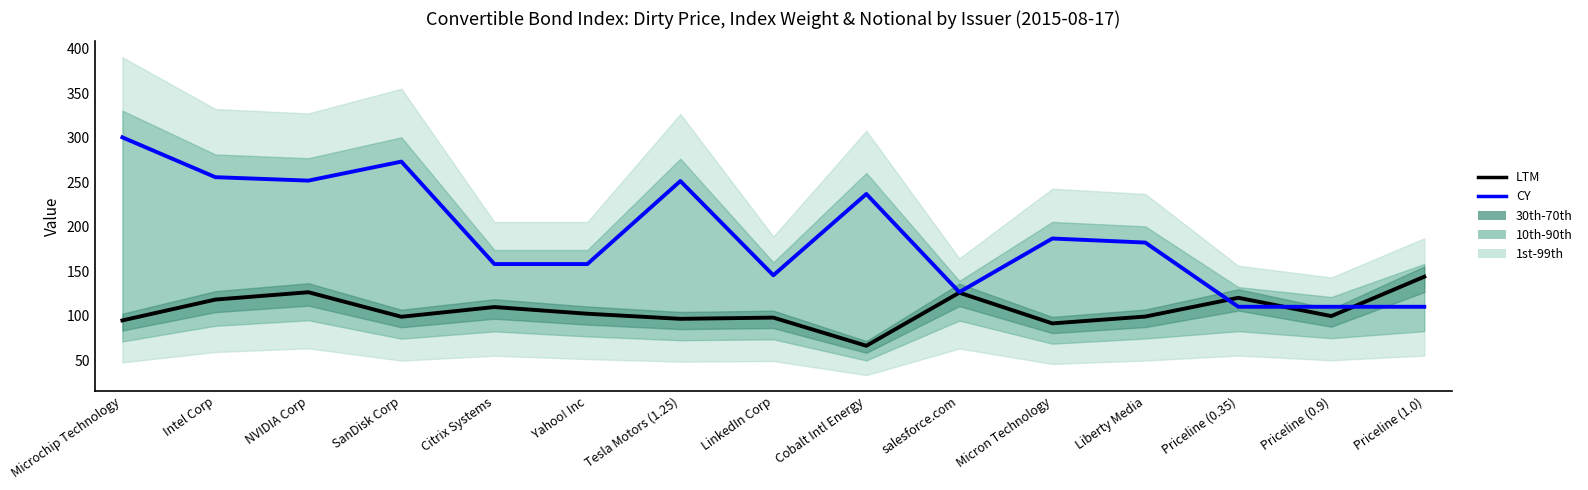

True or false: CY has a value of 236.8 at Cobalt Intl Energy.

True